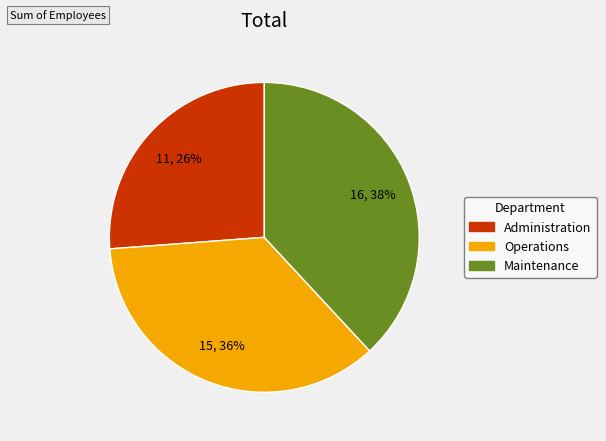

Which slice is the smallest?

Administration